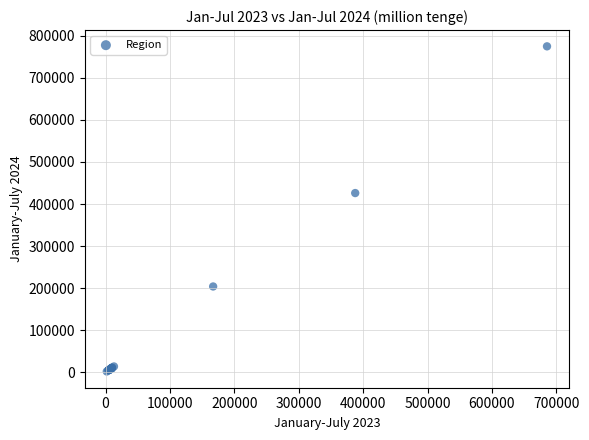

What Y value in the scatter plot is closest to 388362?

426000.3